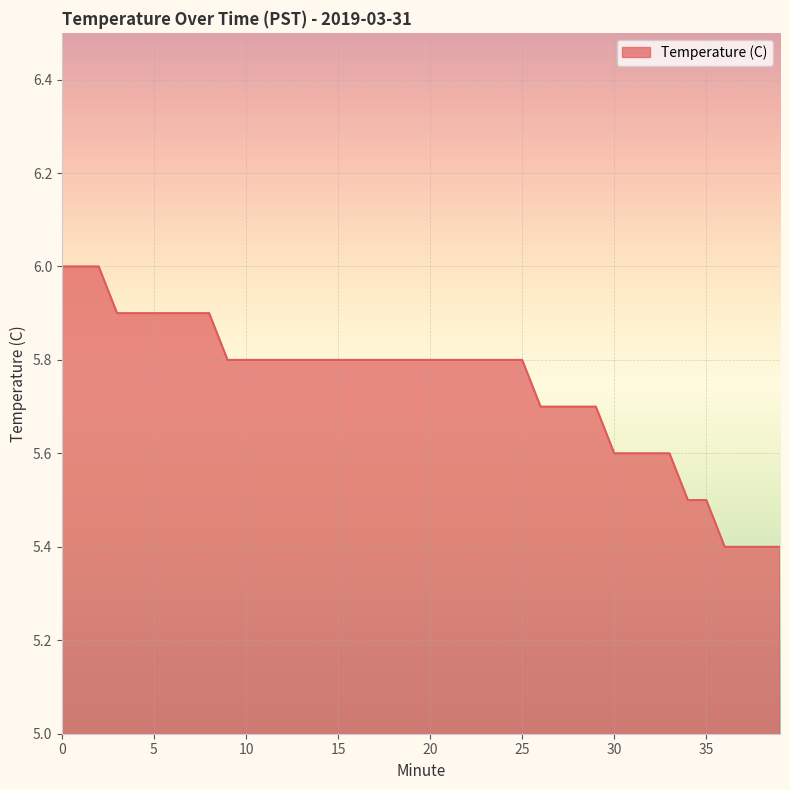

Reading left to right, transcribe all the data shown in this chart.

6.0	6.0	6.0	5.9	5.9	5.9	5.9	5.9	5.9	5.8	5.8	5.8	5.8	5.8	5.8	5.8	5.8	5.8	5.8	5.8	5.8	5.8	5.8	5.8	5.8	5.8	5.7	5.7	5.7	5.7	5.6	5.6	5.6	5.6	5.5	5.5	5.4	5.4	5.4	5.4